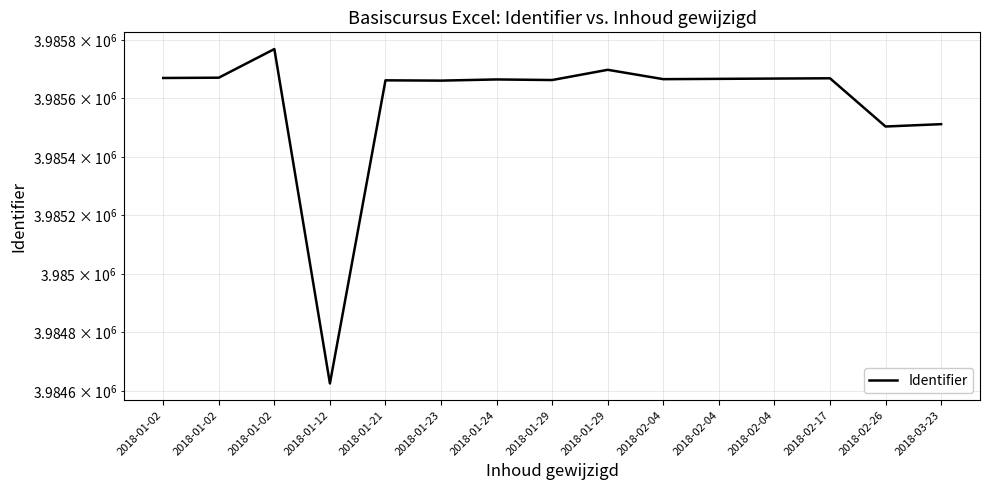

Rank the categories by value from lowest to highest.

2018-01-12, 2018-02-26, 2018-03-23, 2018-01-23, 2018-01-21, 2018-01-29, 2018-01-24, 2018-02-04, 2018-02-04, 2018-02-04, 2018-02-17, 2018-01-02, 2018-01-02, 2018-01-29, 2018-01-02